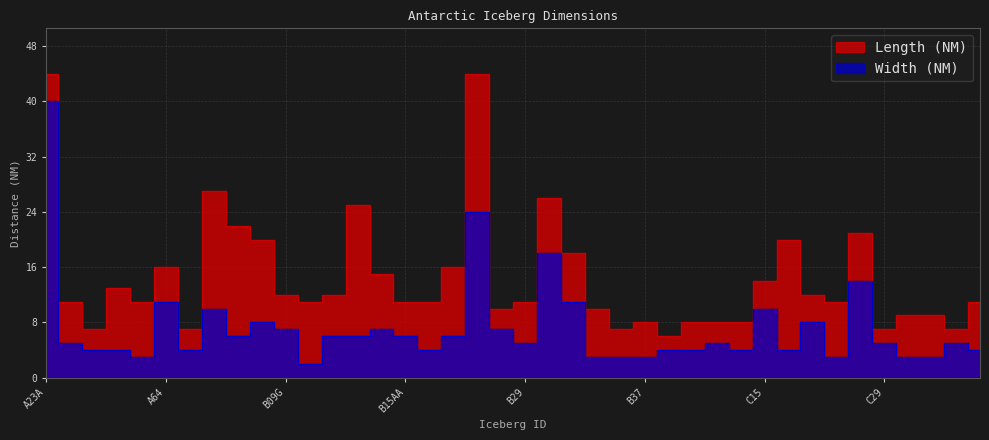

The value of Width (NM) at B38 is 4. True or false?

True